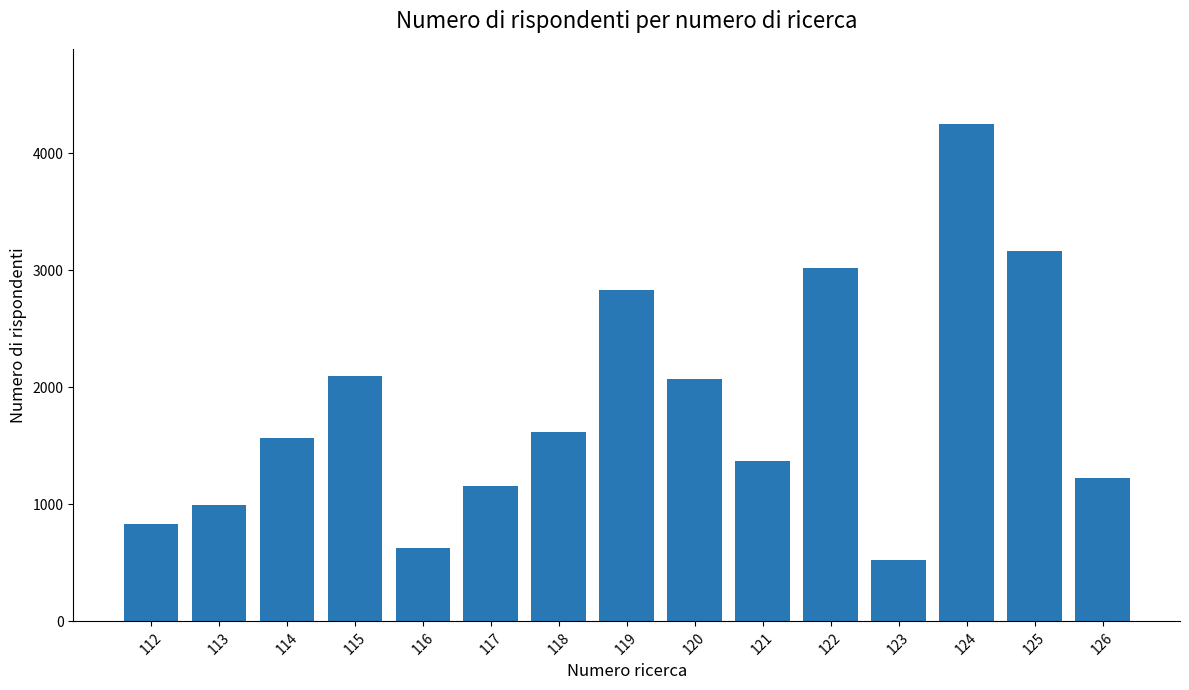

What is the value of the 7th bar from the left?

1621